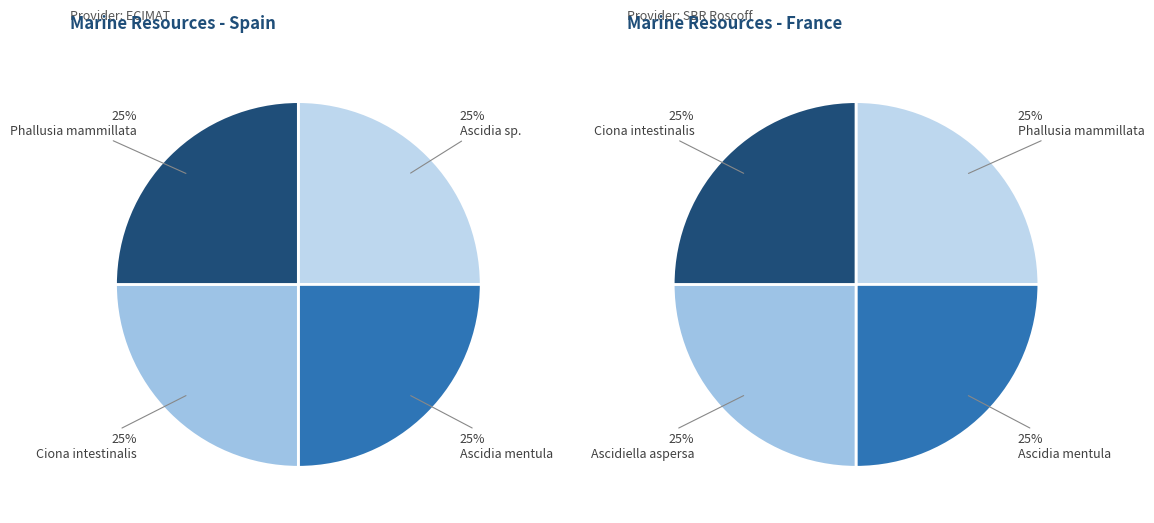

Count the number of slices in the pie.

4